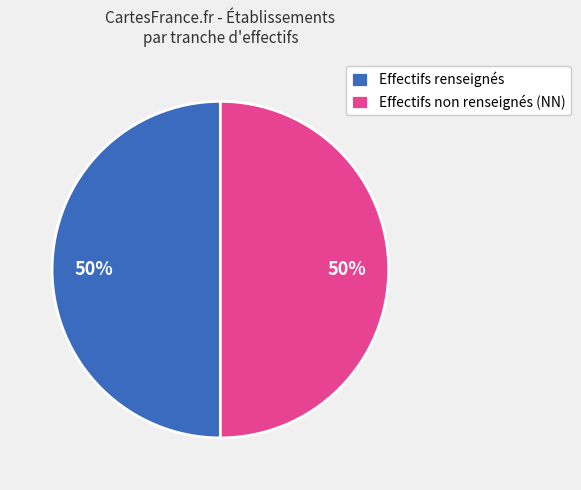

Approximately how many times larger is the value at Effectifs renseignés compared to Effectifs non renseignés (NN)?

1.0